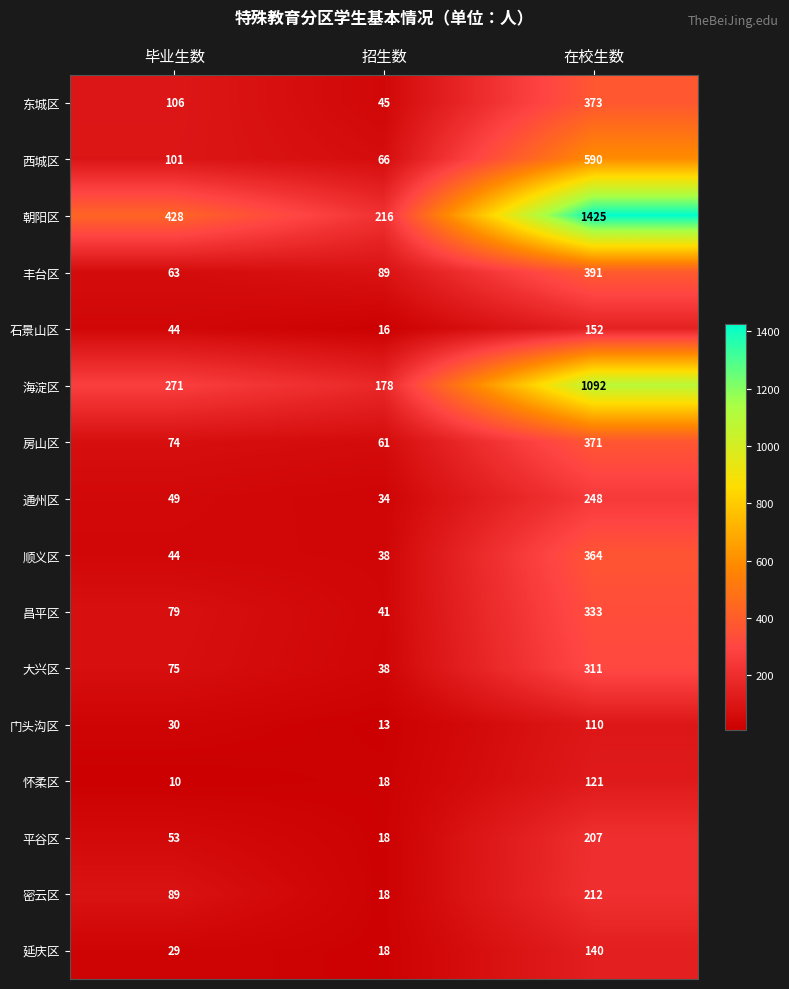

Where is 海淀区 nearest to the value 635?

毕业生数